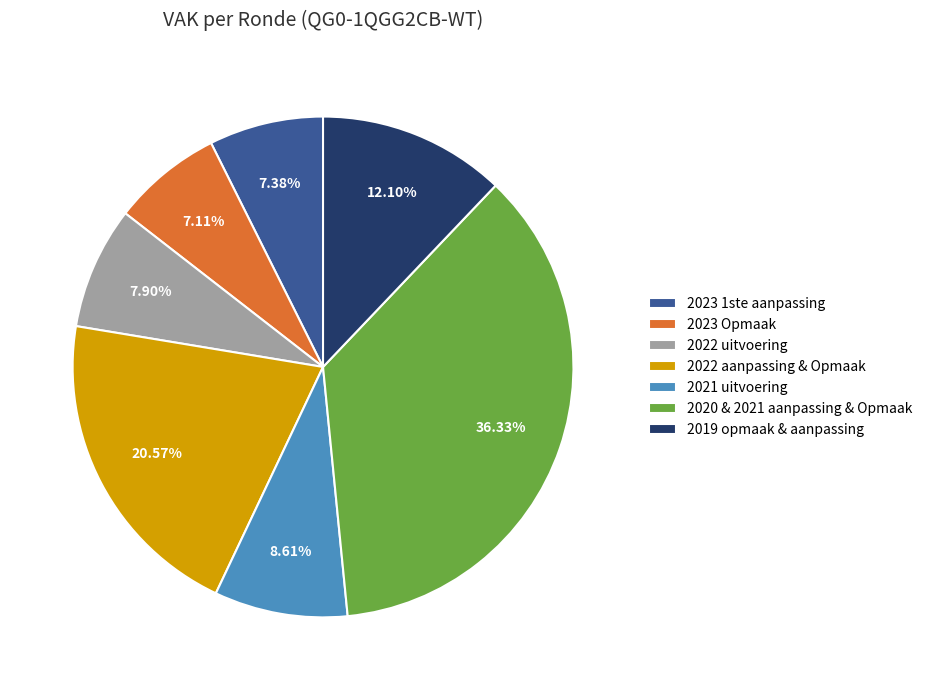

Is there any slice that represents more than half of the pie?

No